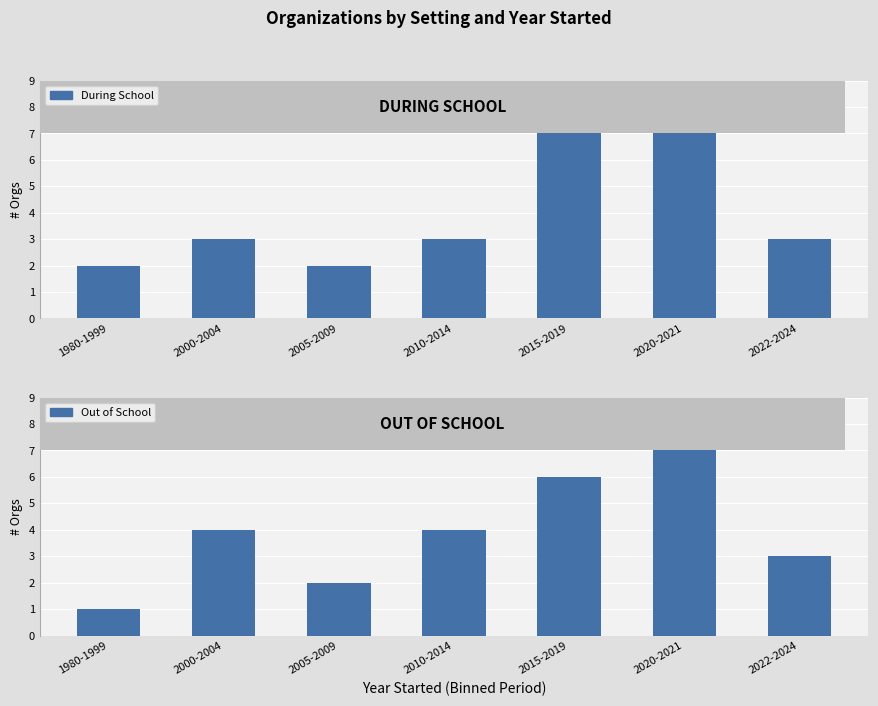

What is the value of the Out of School bar at the 7th from the left?

3